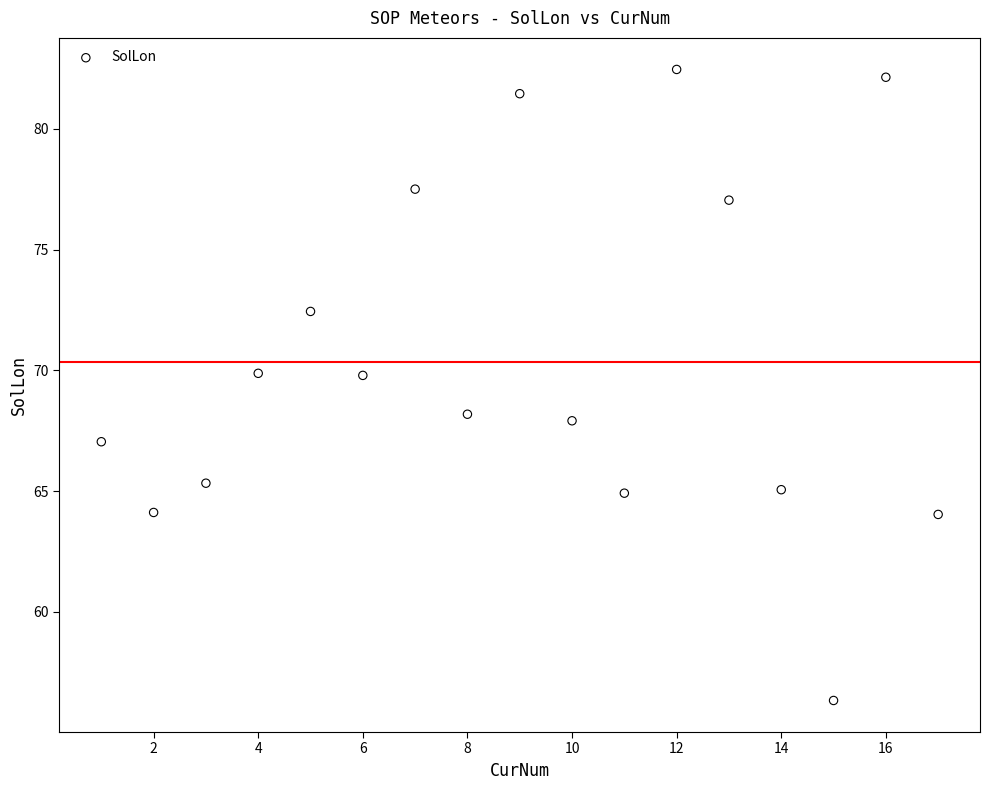

What is the range of Y values (max minus min)?

26.1